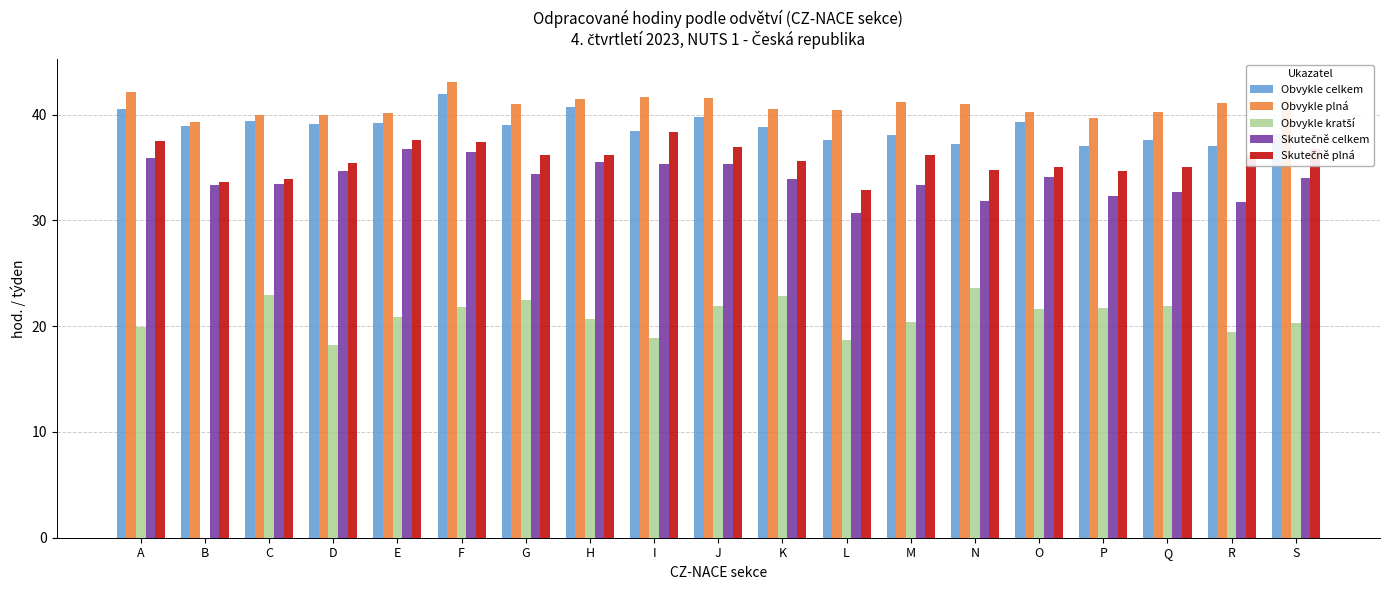

What is the spread (max minus min) of values at S?

21.0